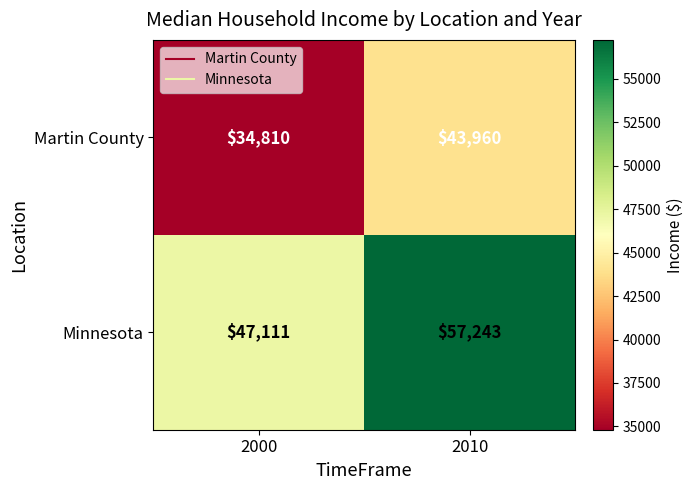

Rank the categories by Minnesota value from lowest to highest.

2000, 2010